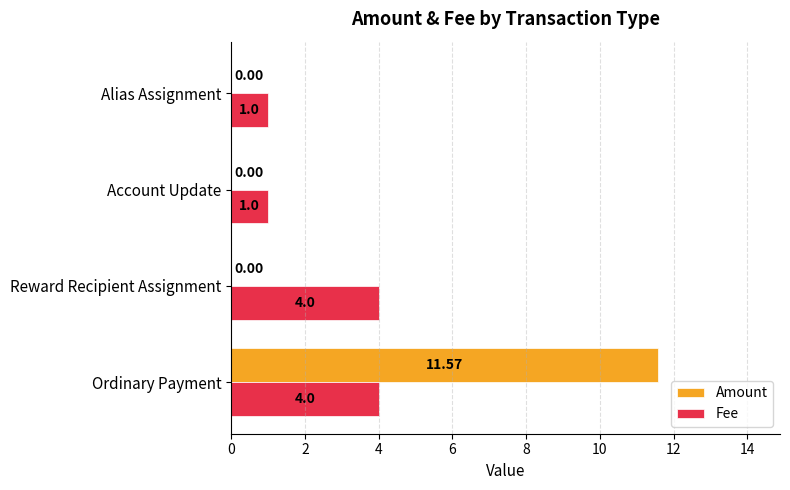

What is the sum of the Fee values at Ordinary Payment and Account Update?

5.0